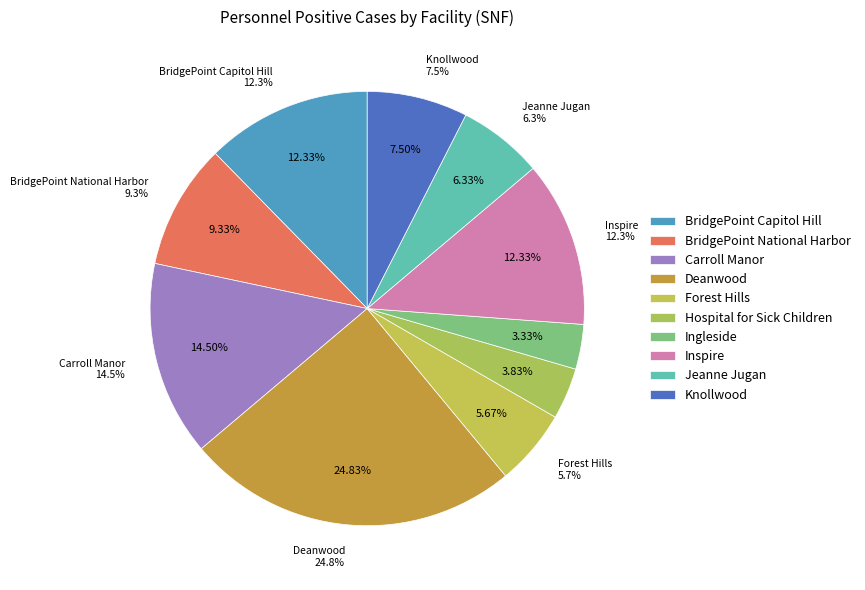

Is it true that Inspire is 25% of the pie?

False